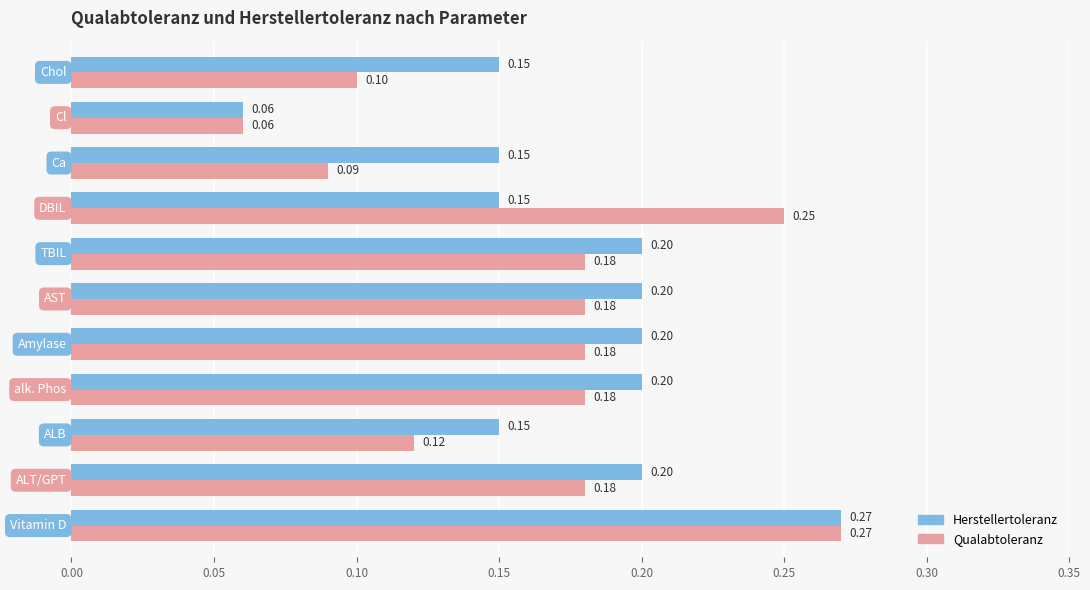

List the series in order of their overall mean, highest first.

Herstellertoleranz, Qualabtoleranz